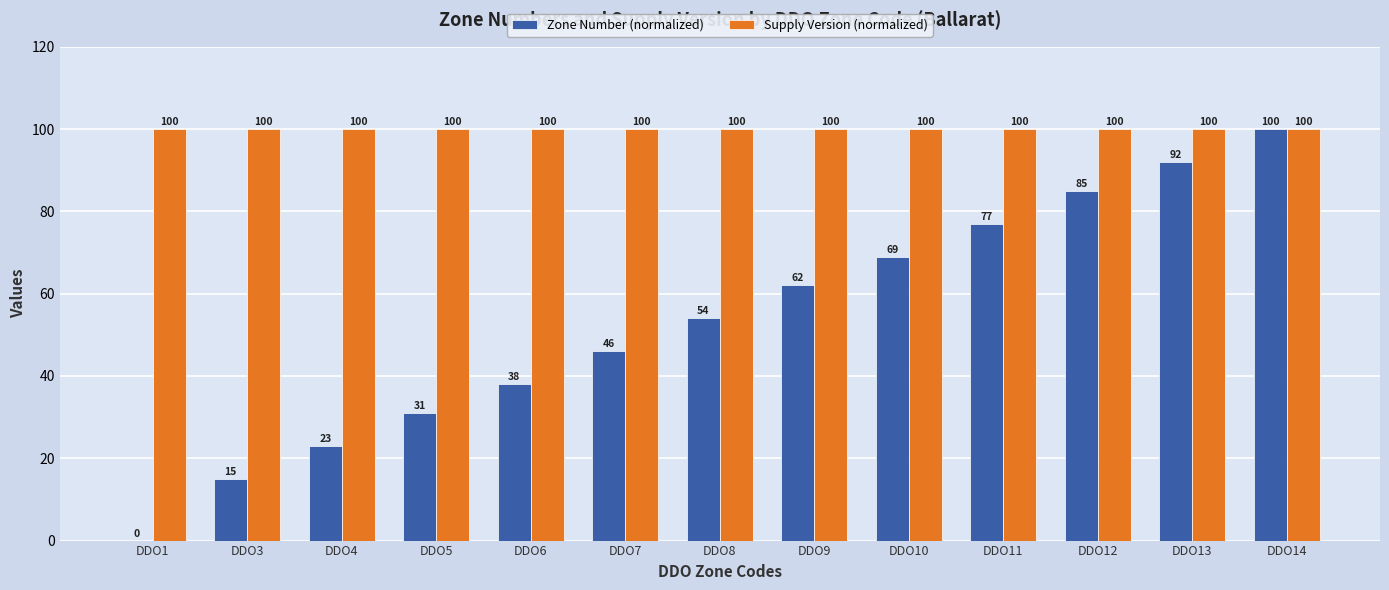

Does the chart contain stacked bars?

No